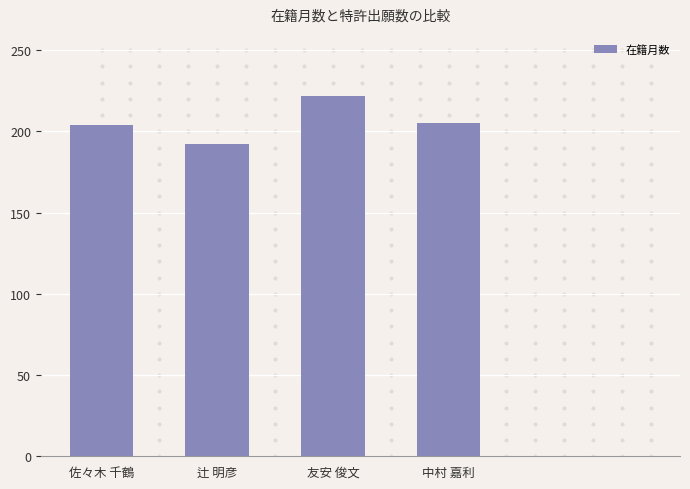

Which label corresponds to the largest value in the chart?

友安 俊文